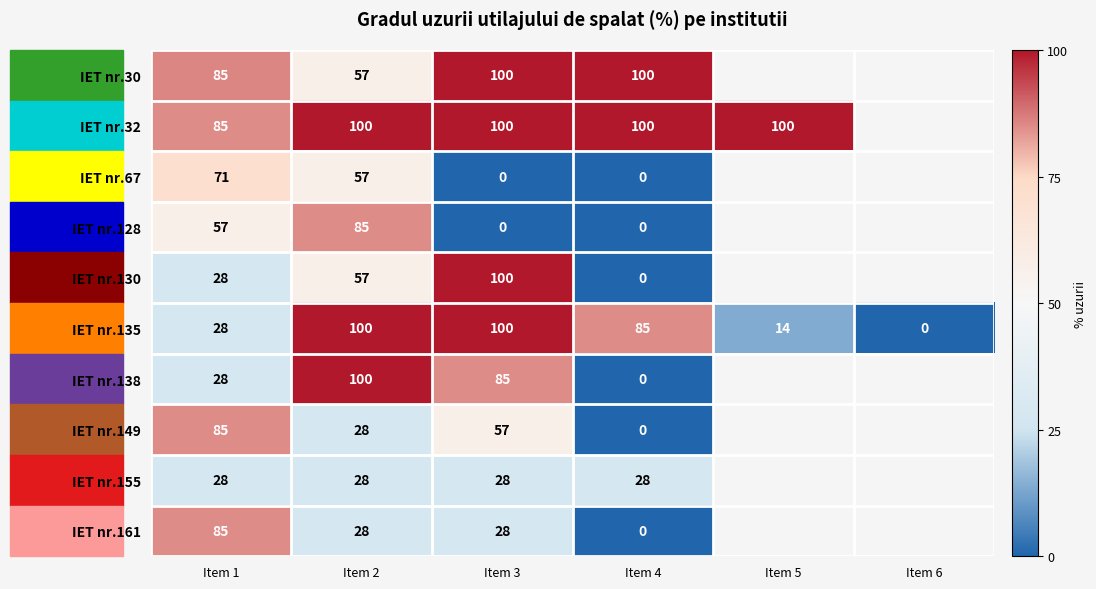

The value of IET nr.32 at Item 1 is 85.0. True or false?

True